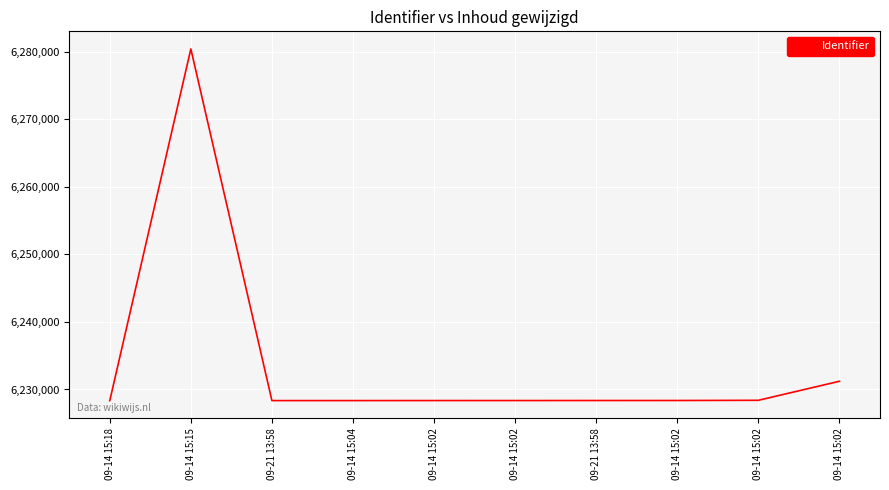

At which category does the chart reach its peak across all series?

09-14 15:15